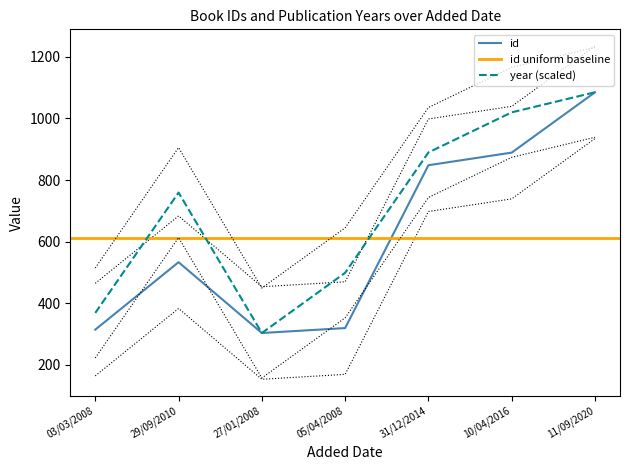

True or false: id and year intersect in this chart.

False